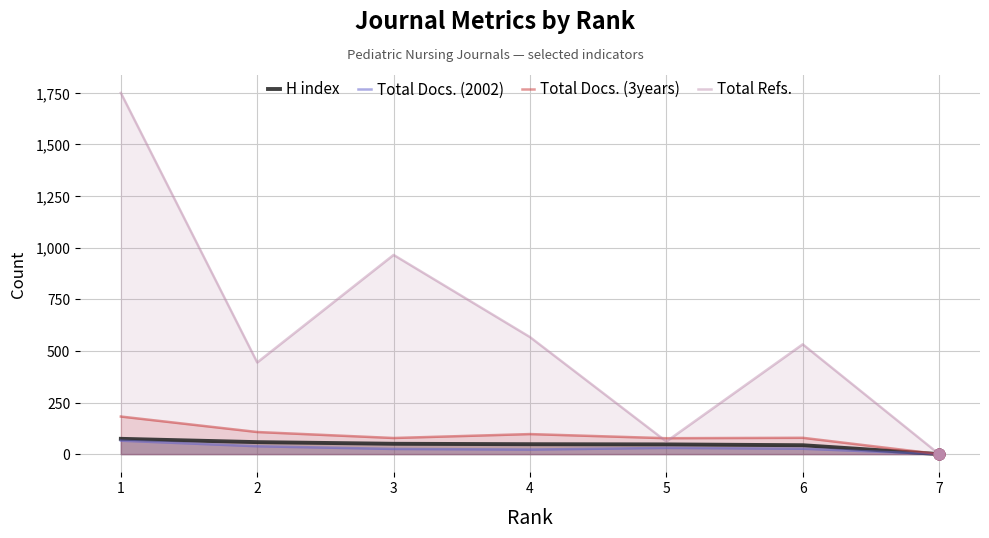

At how many categories does at least one series exceed 748?

2